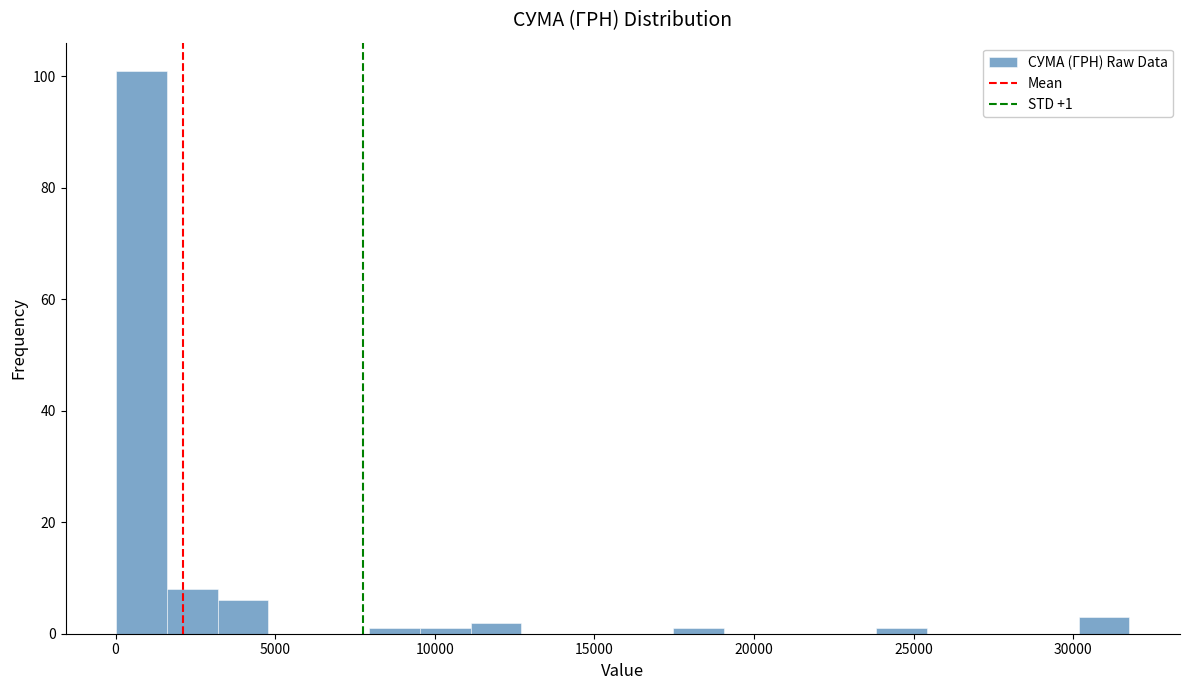

Around what value on the x-axis is the tallest bar? Give the approximate position of its centre, as read against the axis.

1000